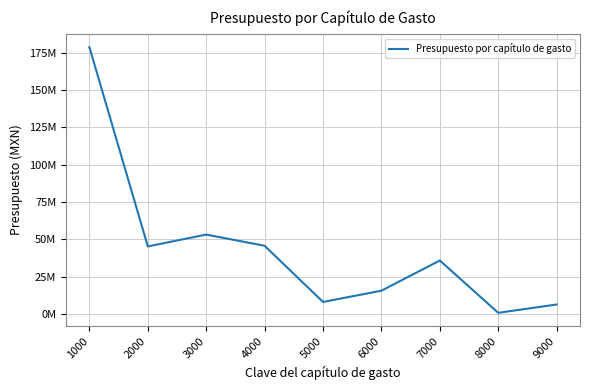

Is this an area chart (filled region under the line)?

No